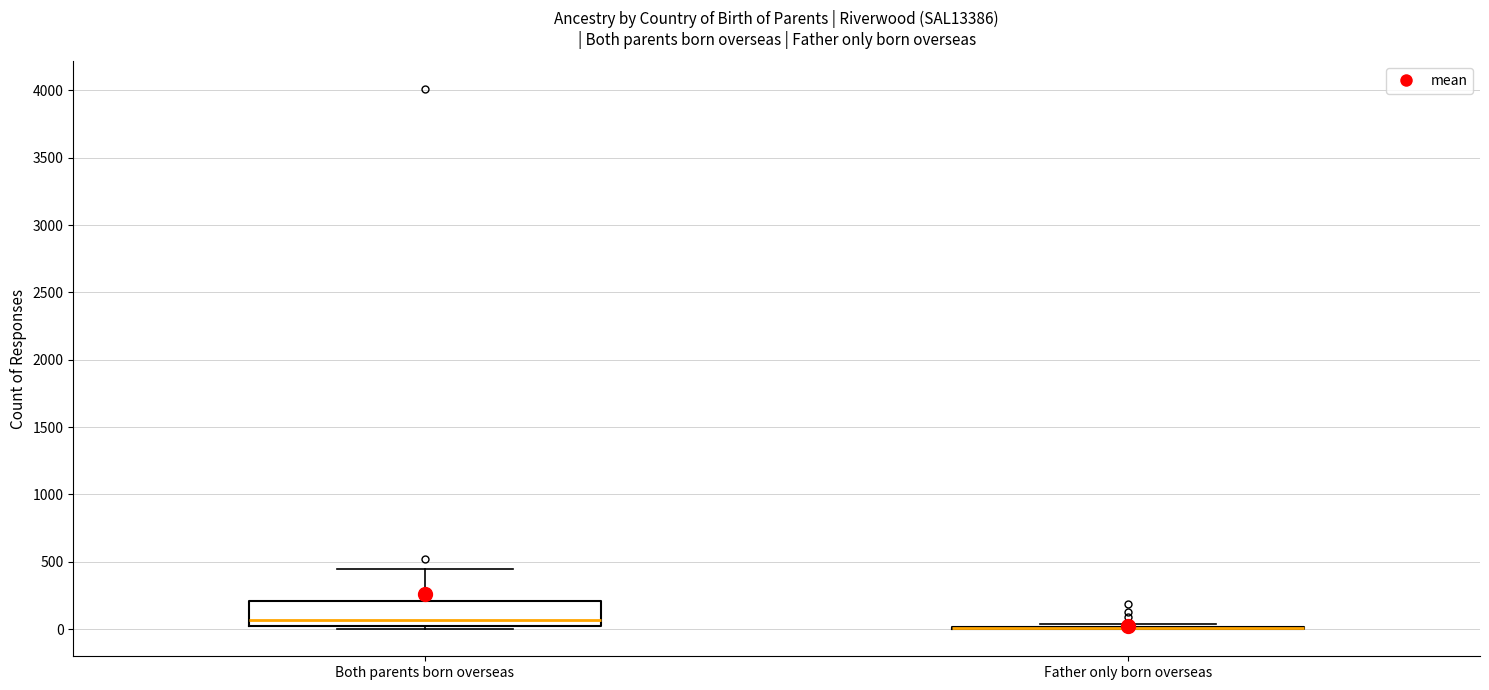

Reading left to right, transcribe this box plot: for each box, give where its median line is, the range the box spans, and where its two whiskers end, as read against the y-axis. The values are not printed on the chart, so give them approximately, as read against the axis.

Both parents born overseas: median 50 (just above the box's lower edge), box 50 to 200, whiskers 0 to 450
Father only born overseas: box collapsed to a line at 0, whiskers 0 to 50